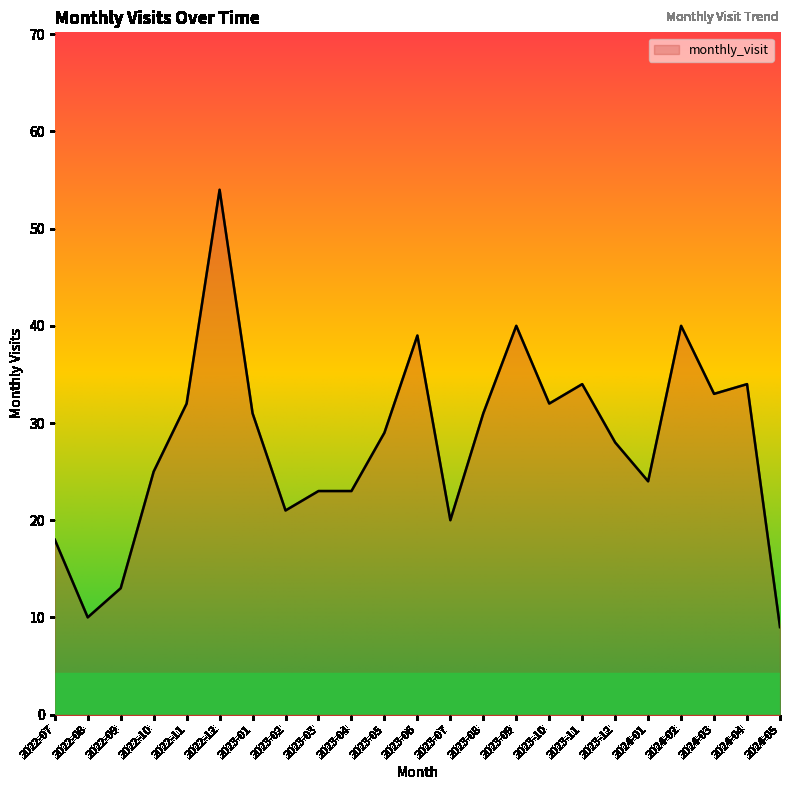

At which category does the data reach its first local valley?

2022-08